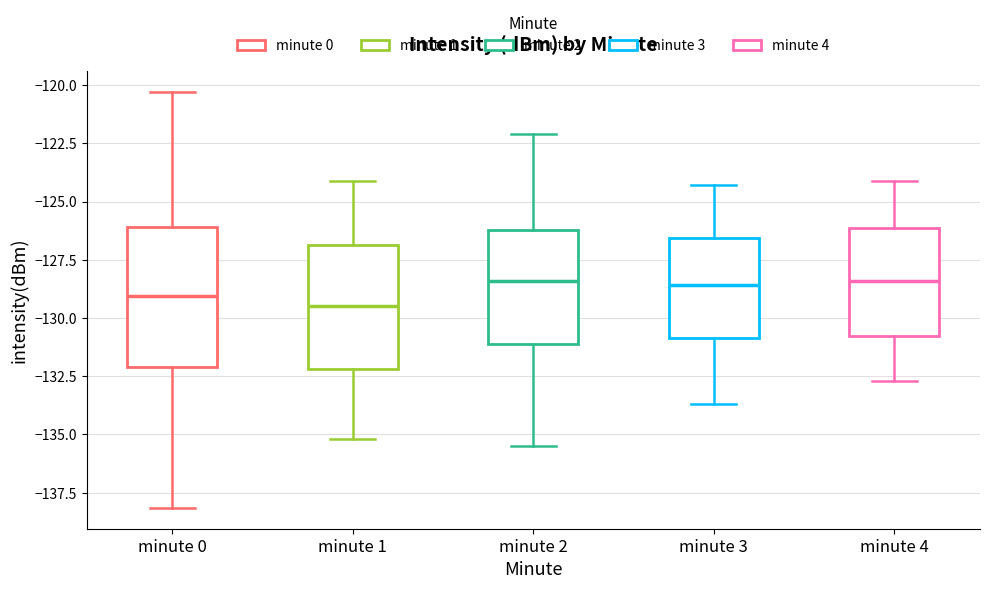

Which box is the tallest, from its lower edge to its upper edge?

minute 0